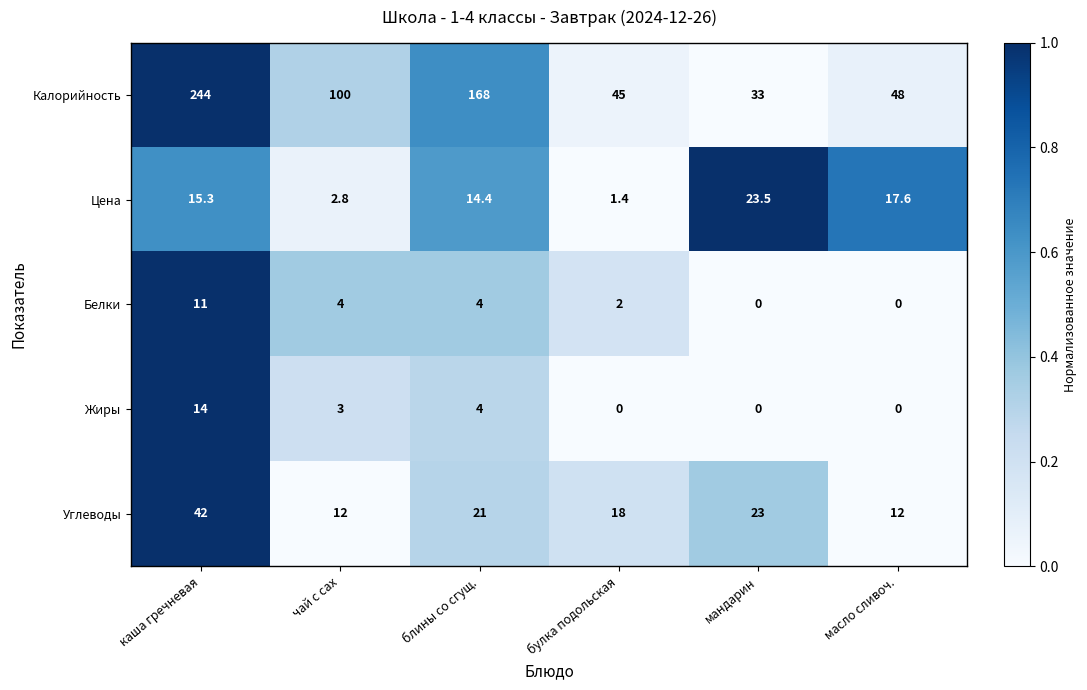

What is the sum of the Цена values at масло сливоч. and чай с сах?

20.4